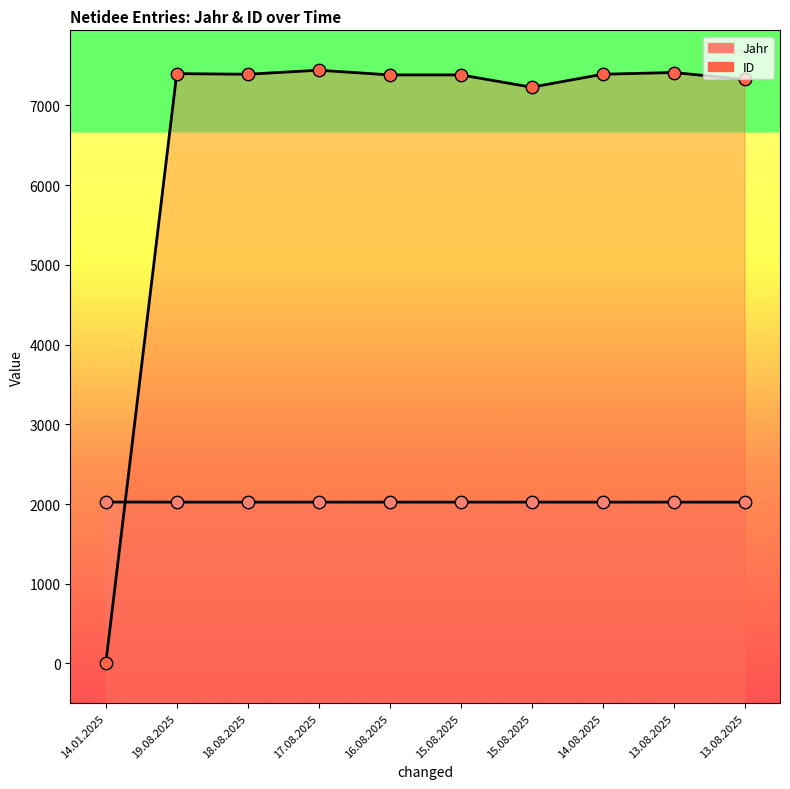

What are all the series names shown in the legend?

Jahr, ID